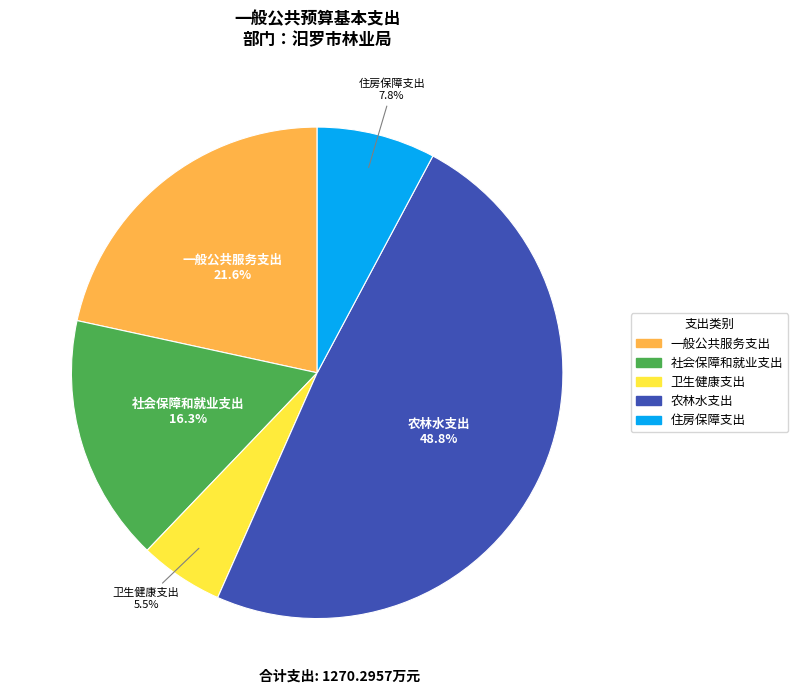

To the nearest percent, what is the average slice percentage?

20%